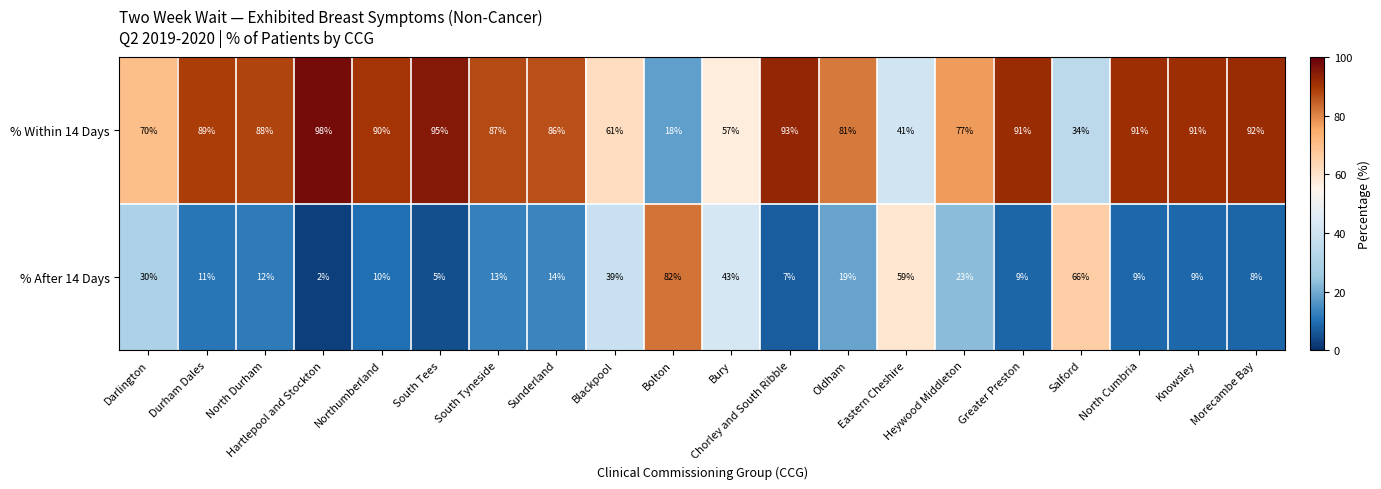

How many categories are shown in the chart?

20